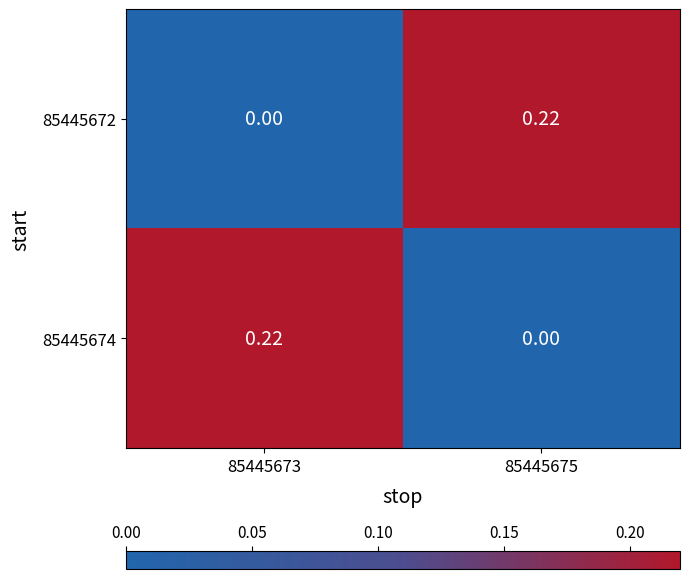

Rank the series by their maximum value, from lowest to highest.

85445672, 85445674